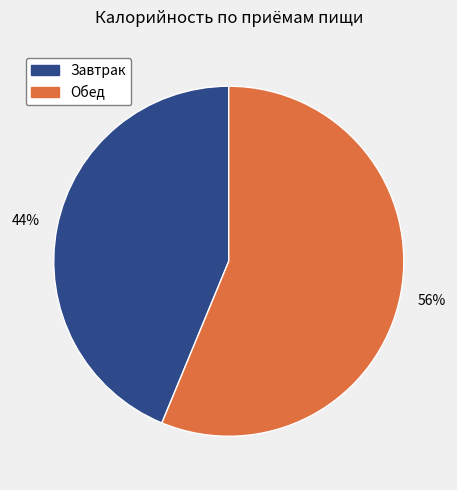

Is there any slice that represents more than half of the pie?

Yes